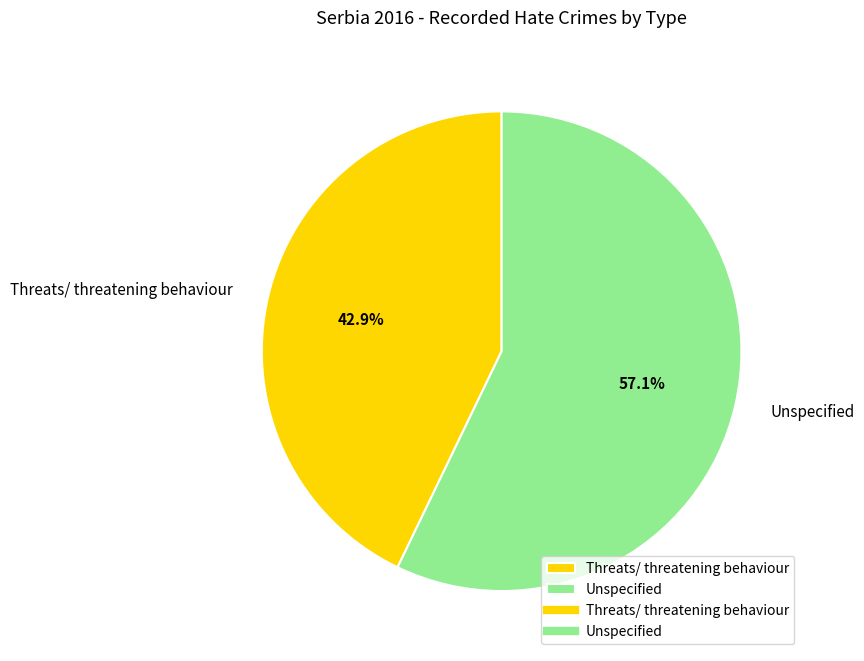

How many segments does this pie chart have?

2